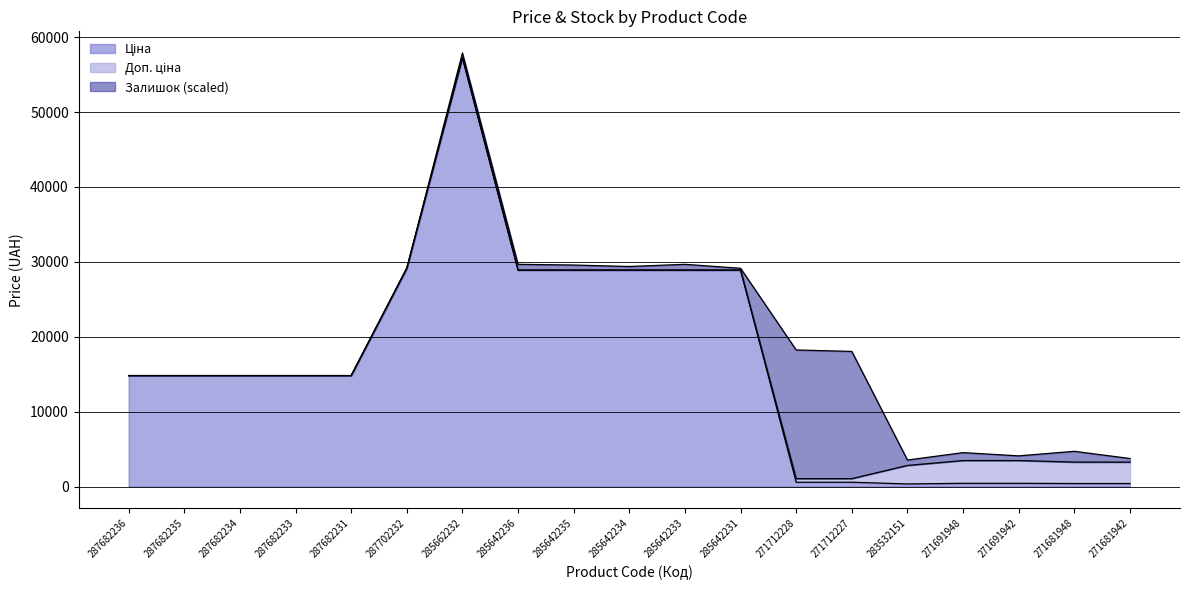

How many data points does each series have?

19